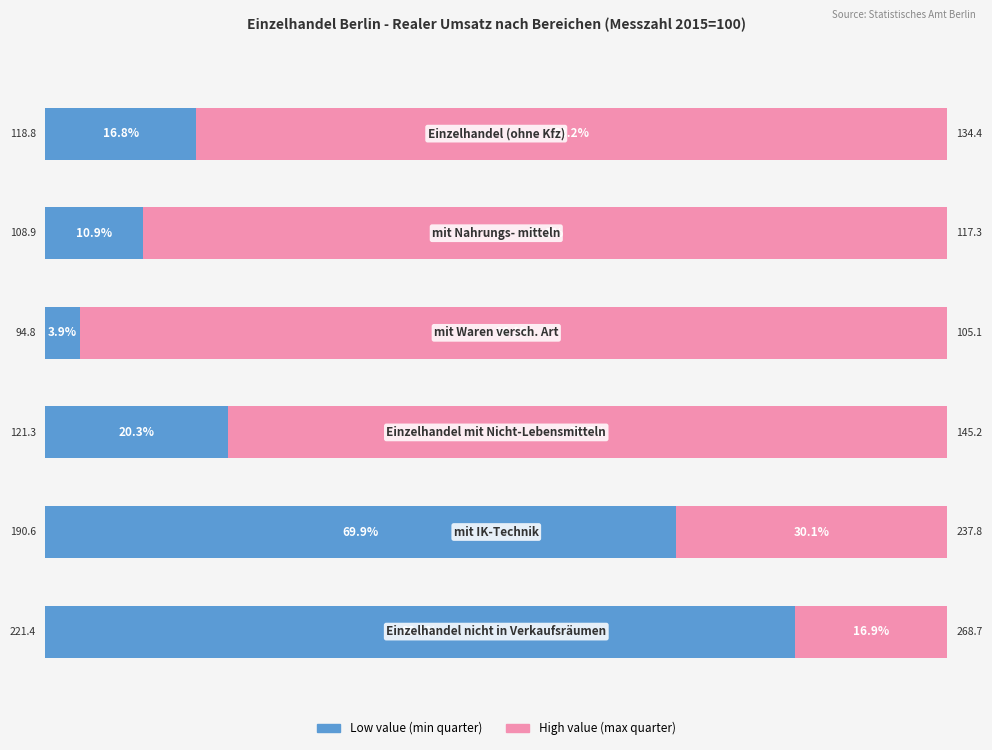

What is the minimum value shown in the chart?

94.8